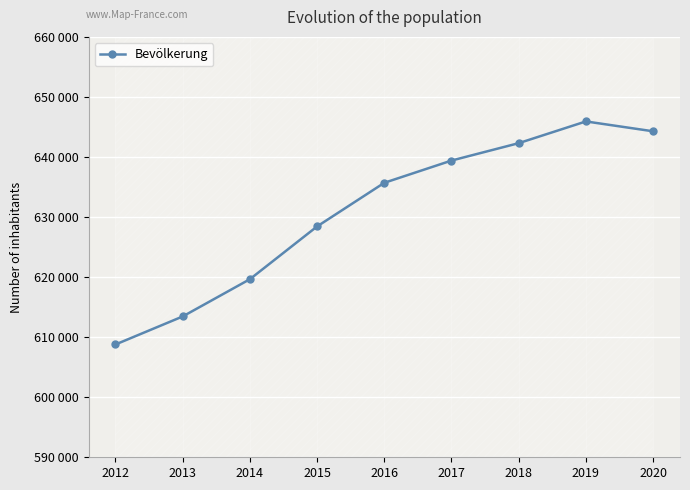

Rank the categories by value from lowest to highest.

2012, 2013, 2014, 2015, 2016, 2017, 2018, 2020, 2019